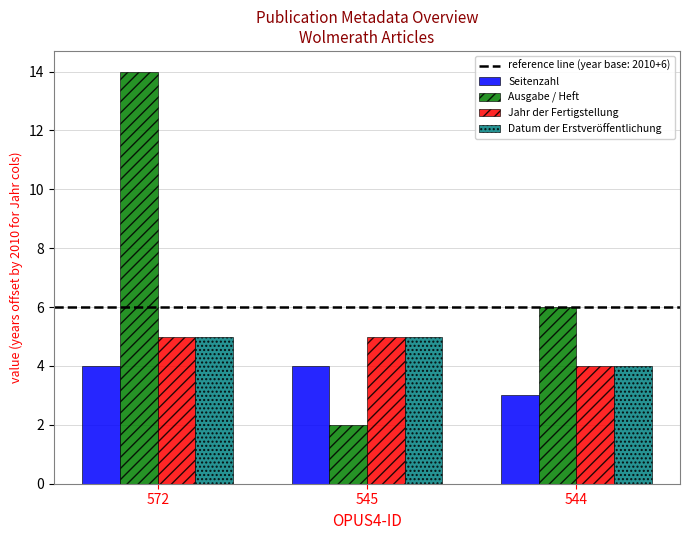

What is the maximum value shown in the chart?

14